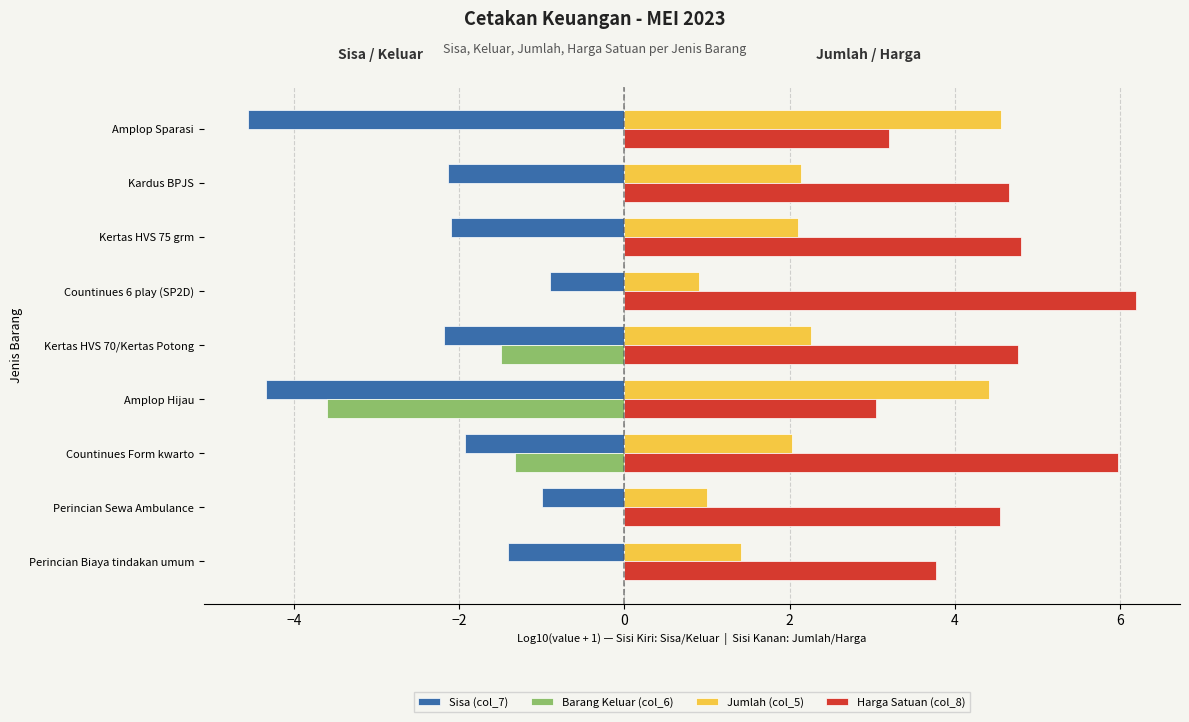

How many categories are shown in the chart?

9